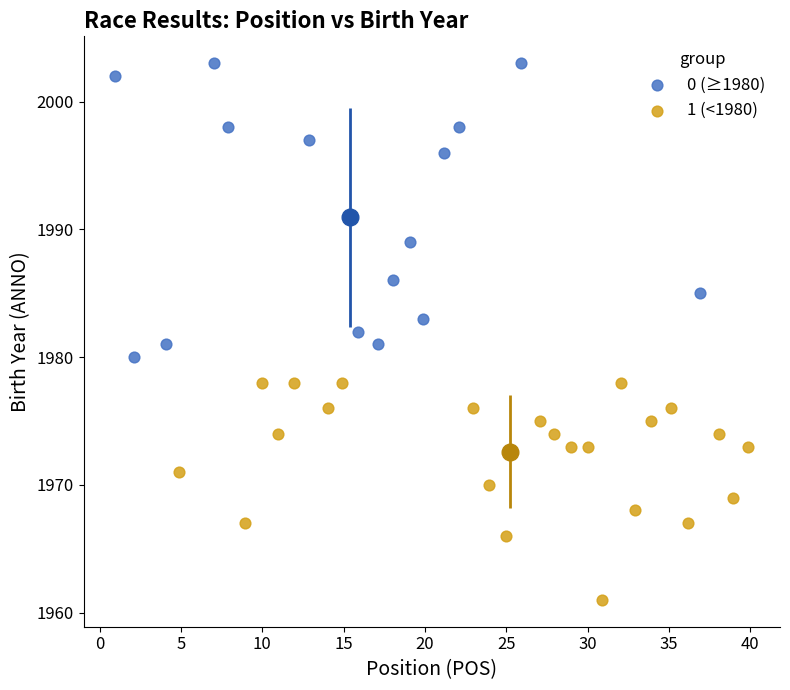

Which series has the largest Y range (max minus min)?

0 (≥1980)